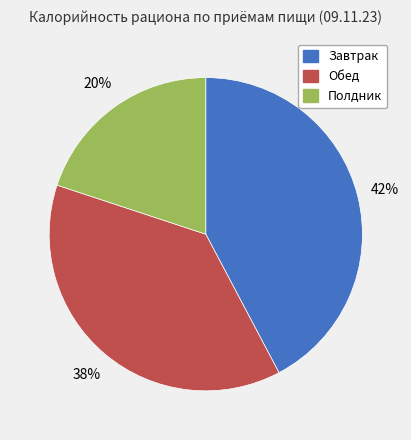

Does Завтрак represent more than half of the total?

No